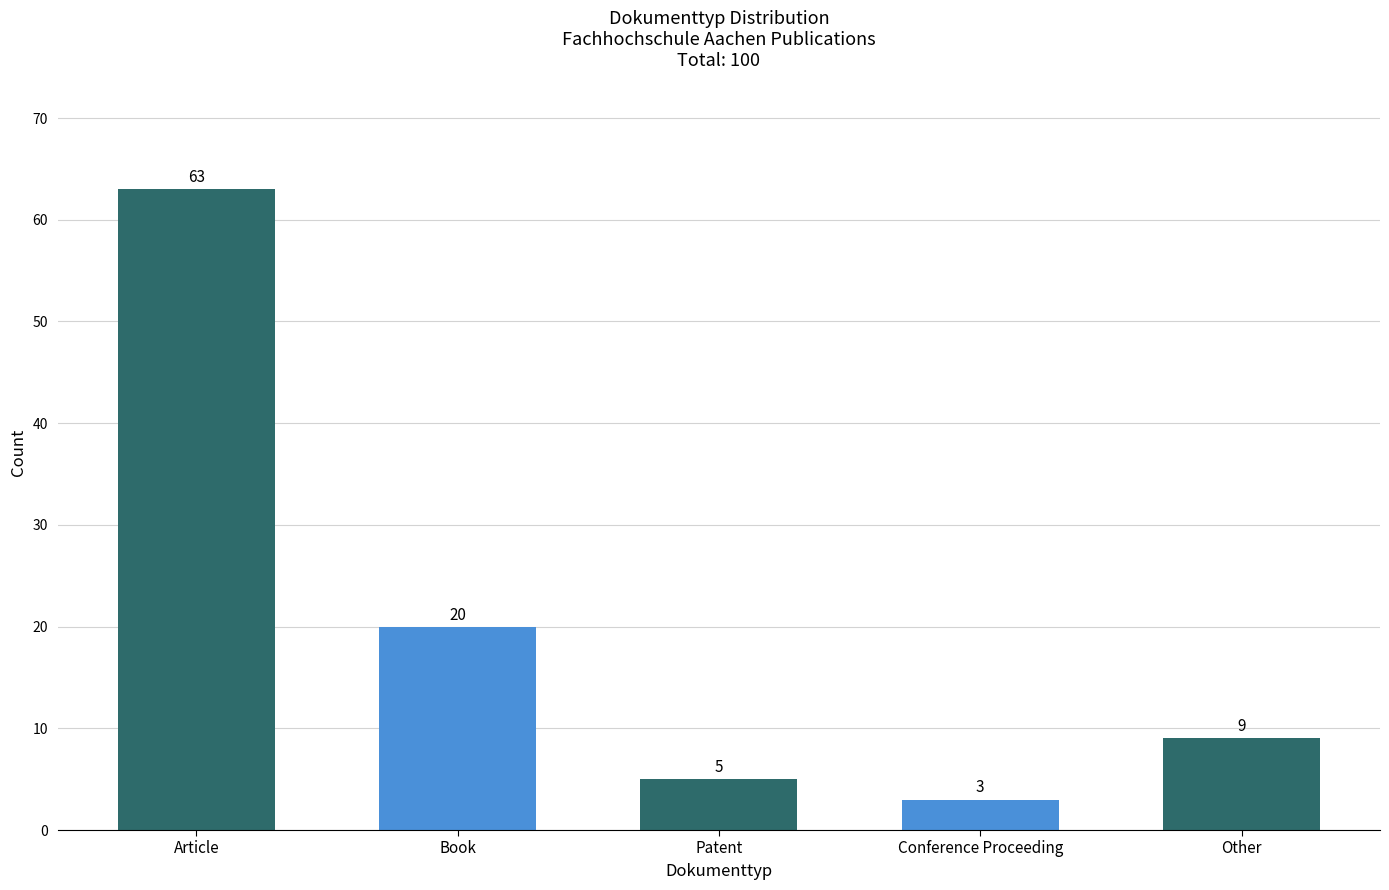

What is the difference between the second highest and second lowest values?

15